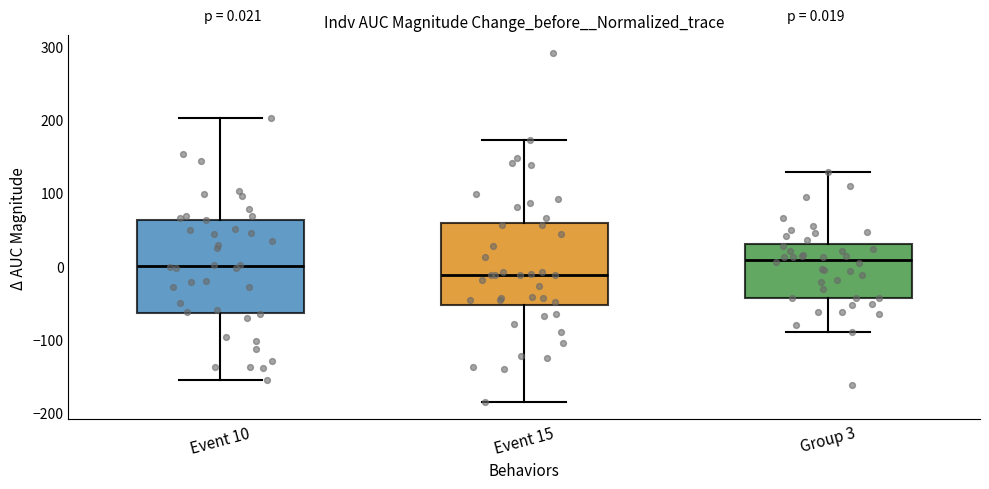

Which box is the tallest, from its lower edge to its upper edge?

Event 10